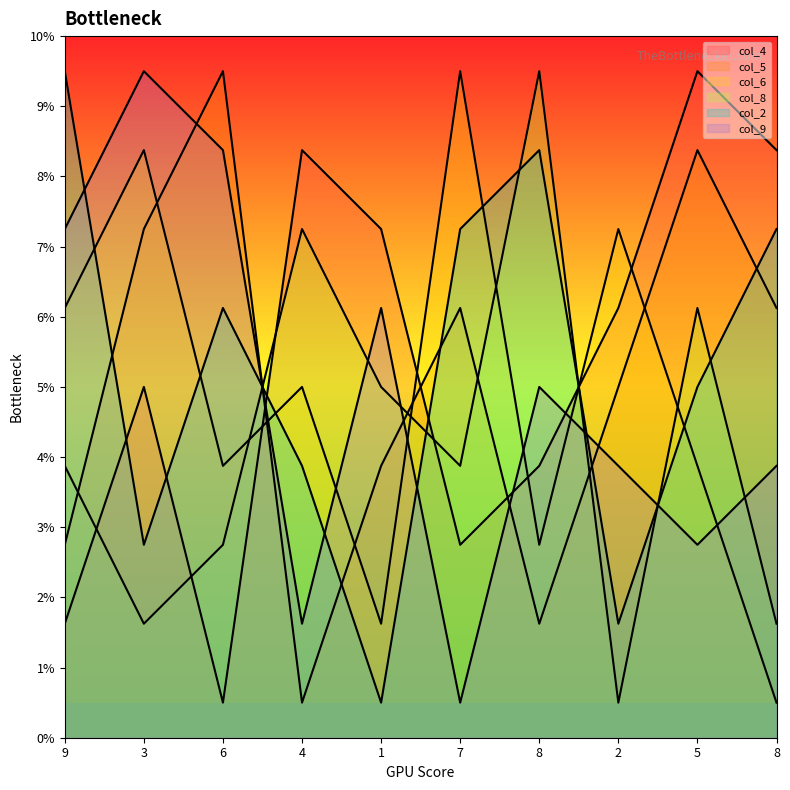

How many interior local peaks does the col_5 series have?

3